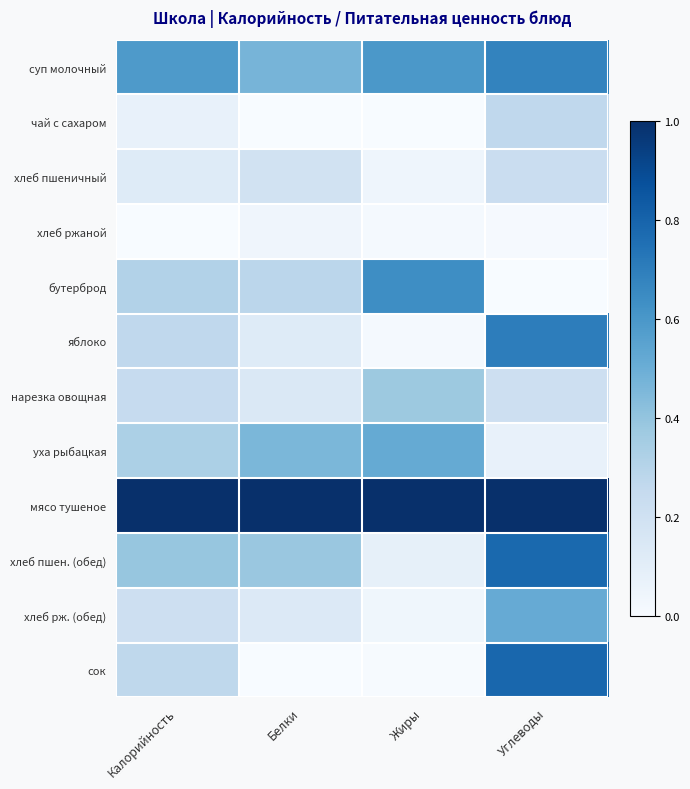

How many categories are shown in the chart?

4